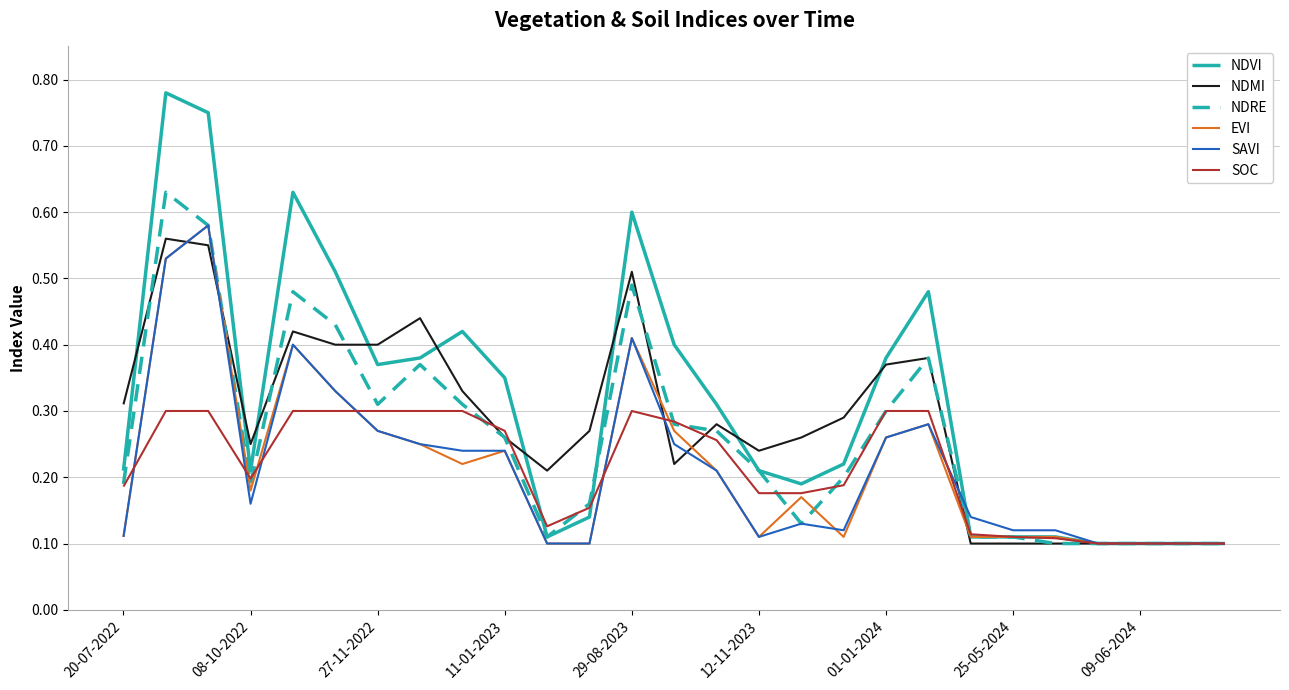

How many interior local valleys does the EVI series have?

4